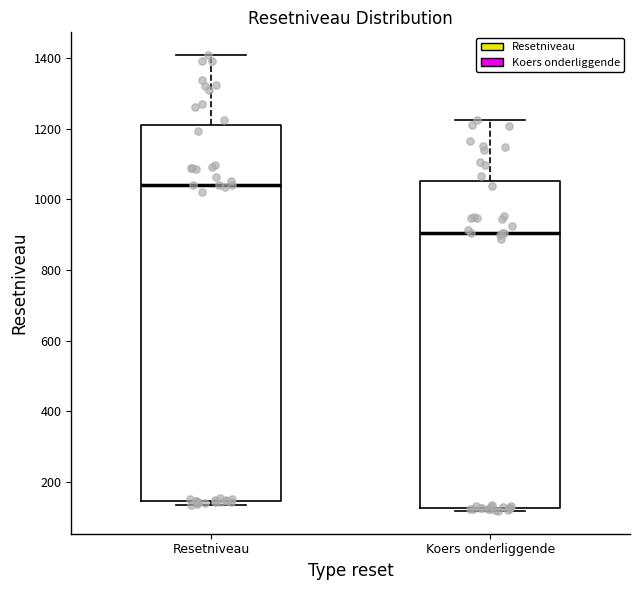

Where does the upper whisker of the box for Koers onderliggende end on the y-axis? The values are not printed on the chart, so give them approximately, as read against the axis.

1220